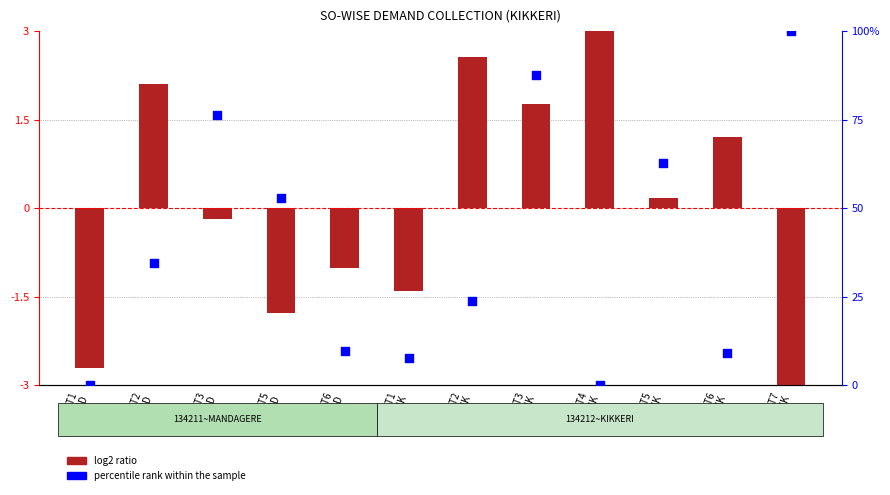

At which category is the sum across all series the highest?

LT7
KIK